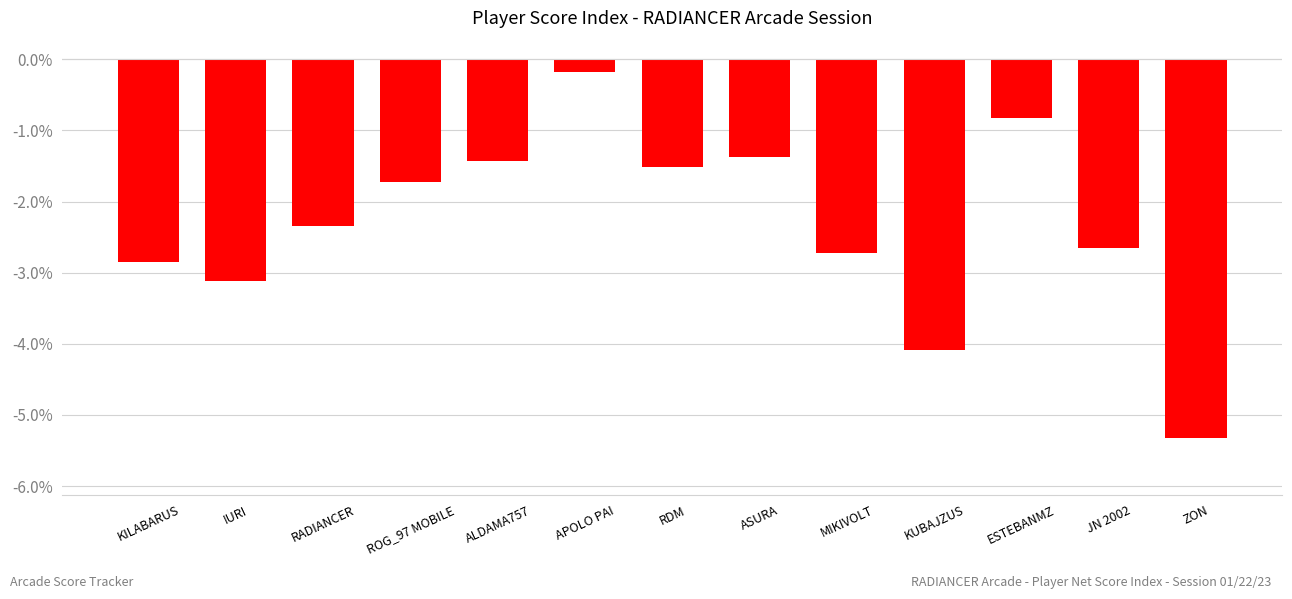

What is the difference between the maximum and minimum values?

5.1